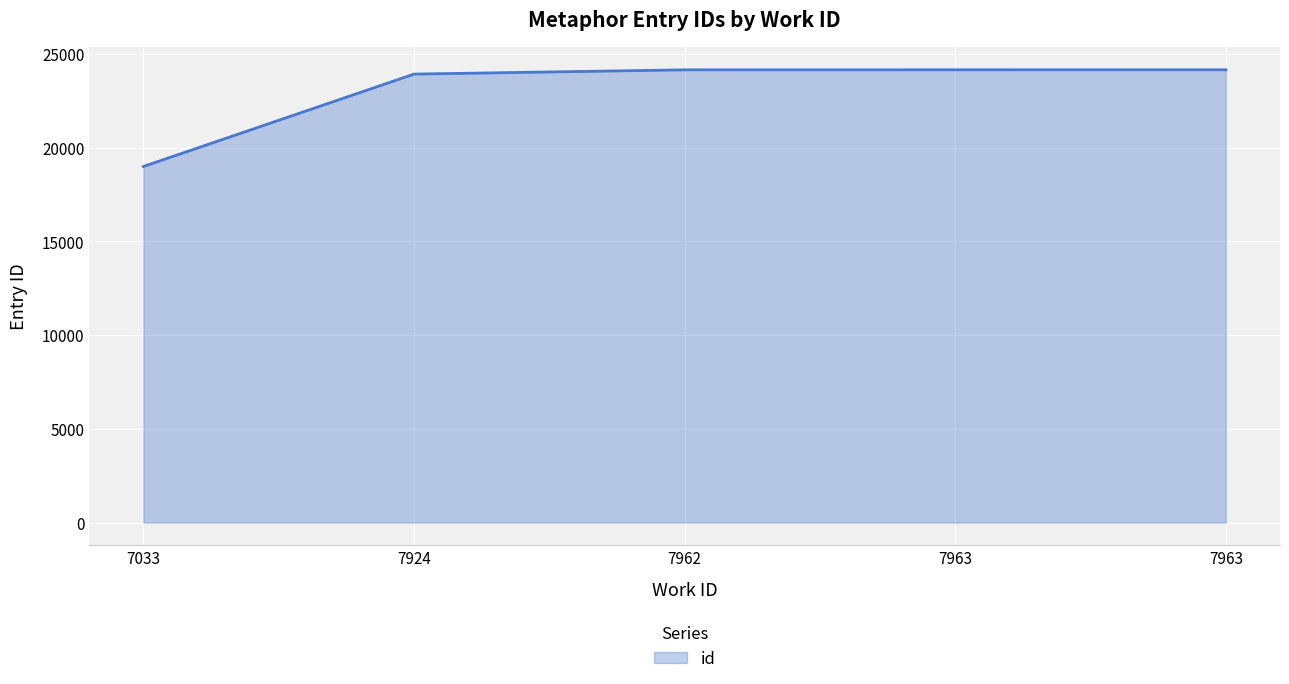

Count the number of categories in the chart.

5